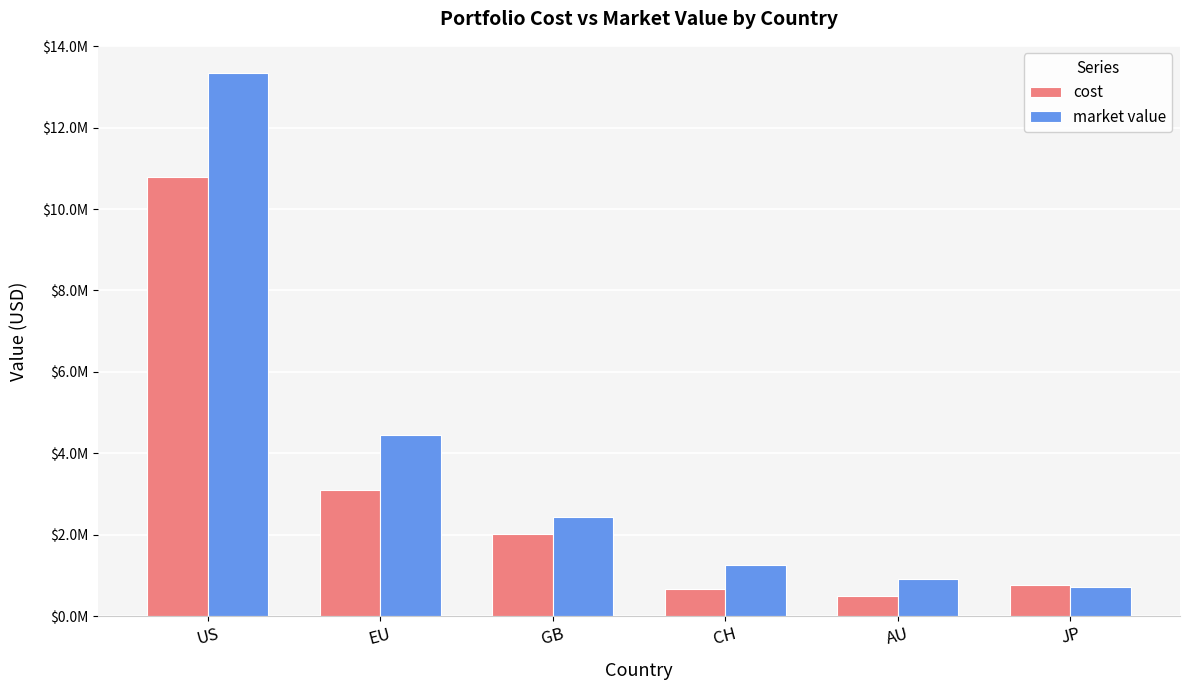

Reading left to right, extract all data points from this chart.

cost: US=10781232.7	EU=3098537.2	GB=2017614.6	CH=669323.8	AU=494952.5	JP=751846.9
market value: US=13344058.4	EU=4461370.9	GB=2435673.7	CH=1256340.7	AU=914050.4	JP=705921.1